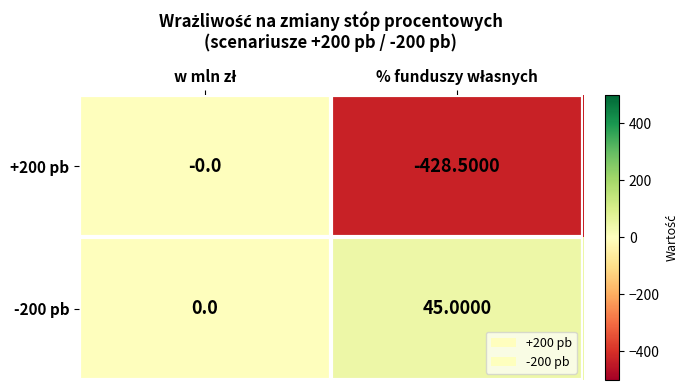

What is the difference between the maximum and minimum values in the -200 pb series?

45.0